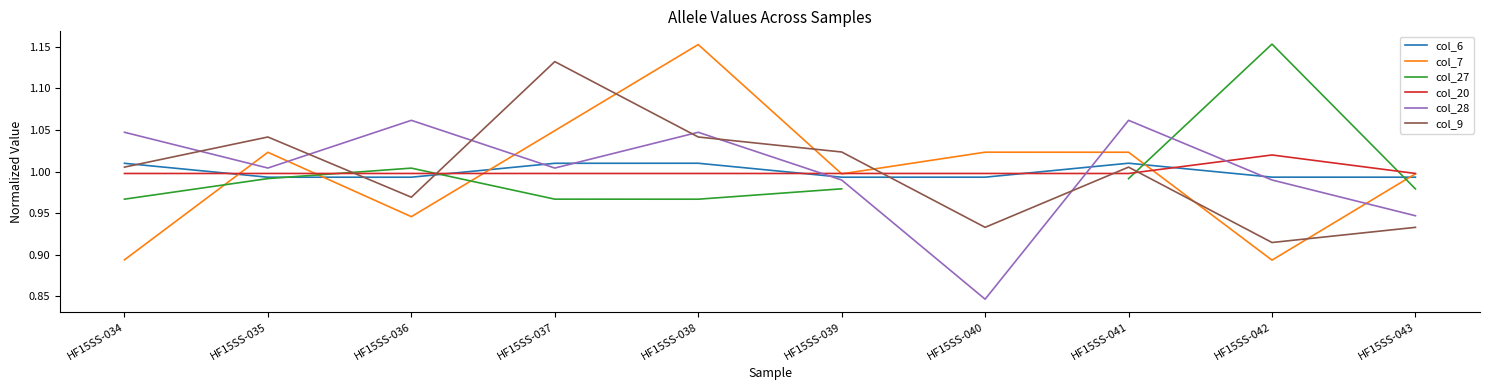

Rank the series by their maximum value, from lowest to highest.

col_6, col_20, col_28, col_9, col_7, col_27